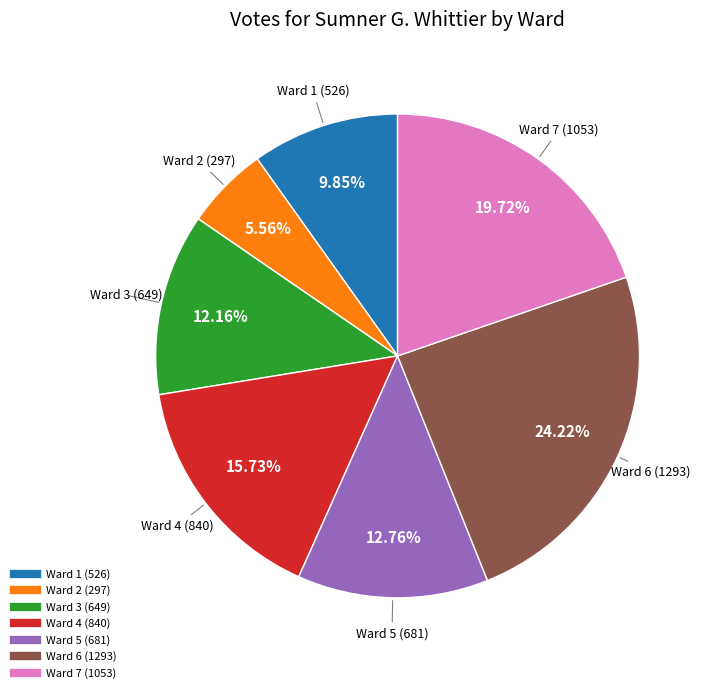

What percentage is the Ward 3 slice, to the nearest percent?

12%